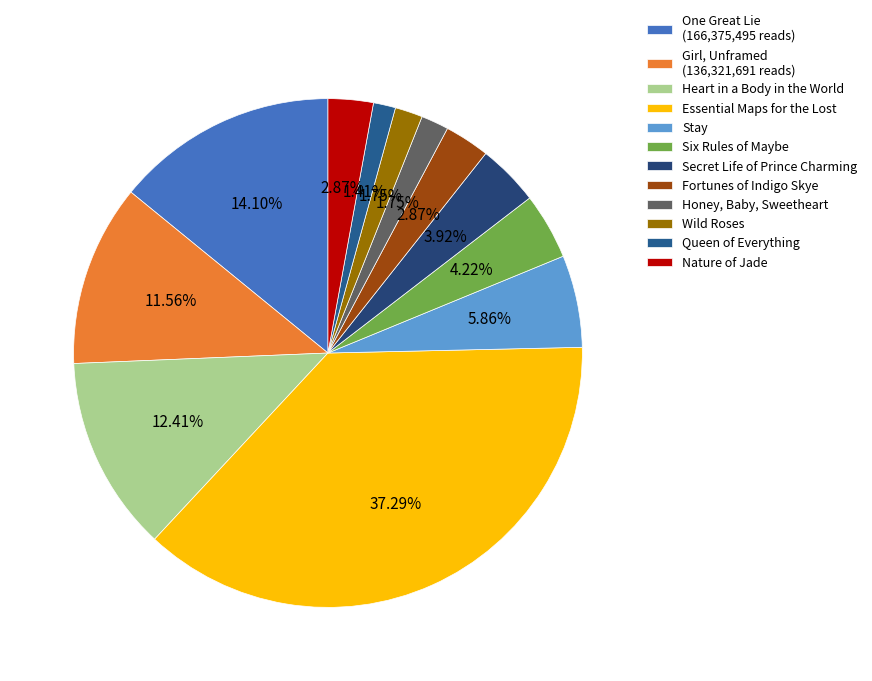

Does any single category account for the majority?

No